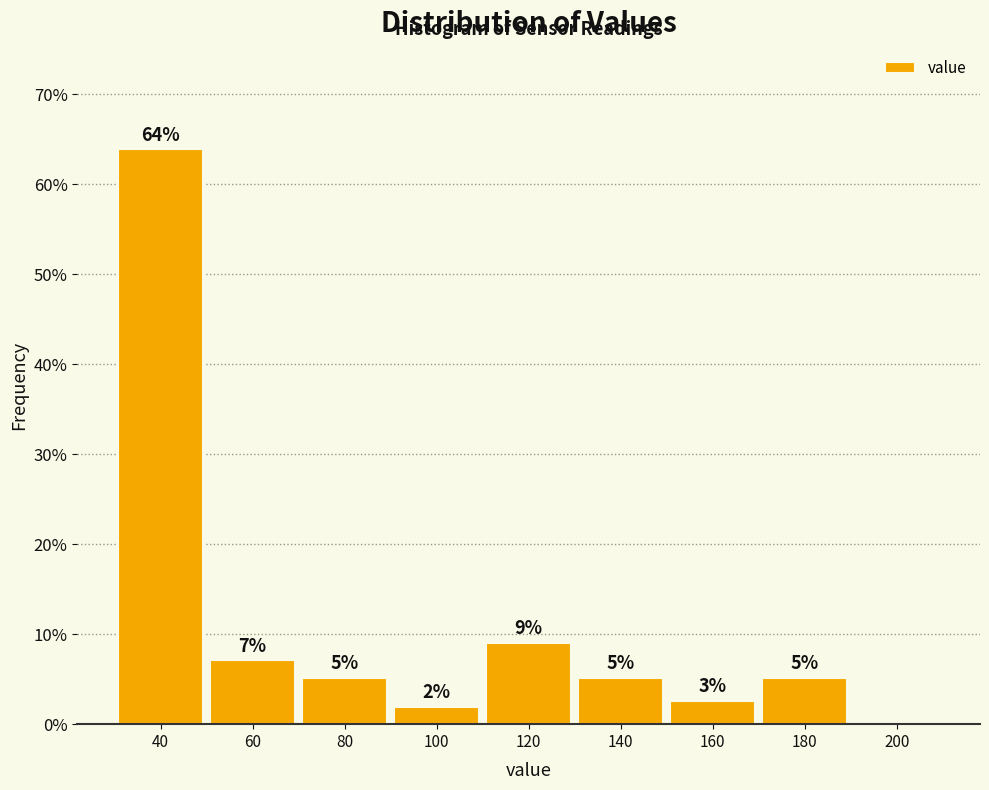

Are the bars horizontal?

No